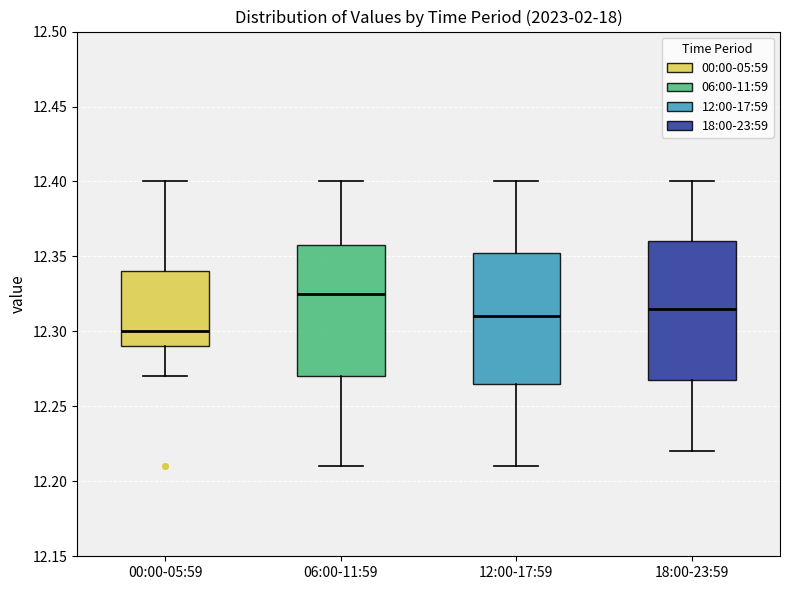

Reading left to right, read every box against the y-axis: the position of its median line, the range the box covers, and the ends of its whiskers. The values are not printed on the chart, so give them approximately, as read against the axis.

00:00-05:59: median 12.300, box 12.290 to 12.340, whiskers 12.270 to 12.400
06:00-11:59: median 12.325, box 12.270 to 12.360, whiskers 12.210 to 12.400
12:00-17:59: median 12.310, box 12.265 to 12.355, whiskers 12.210 to 12.400
18:00-23:59: median 12.315, box 12.270 to 12.360, whiskers 12.220 to 12.400